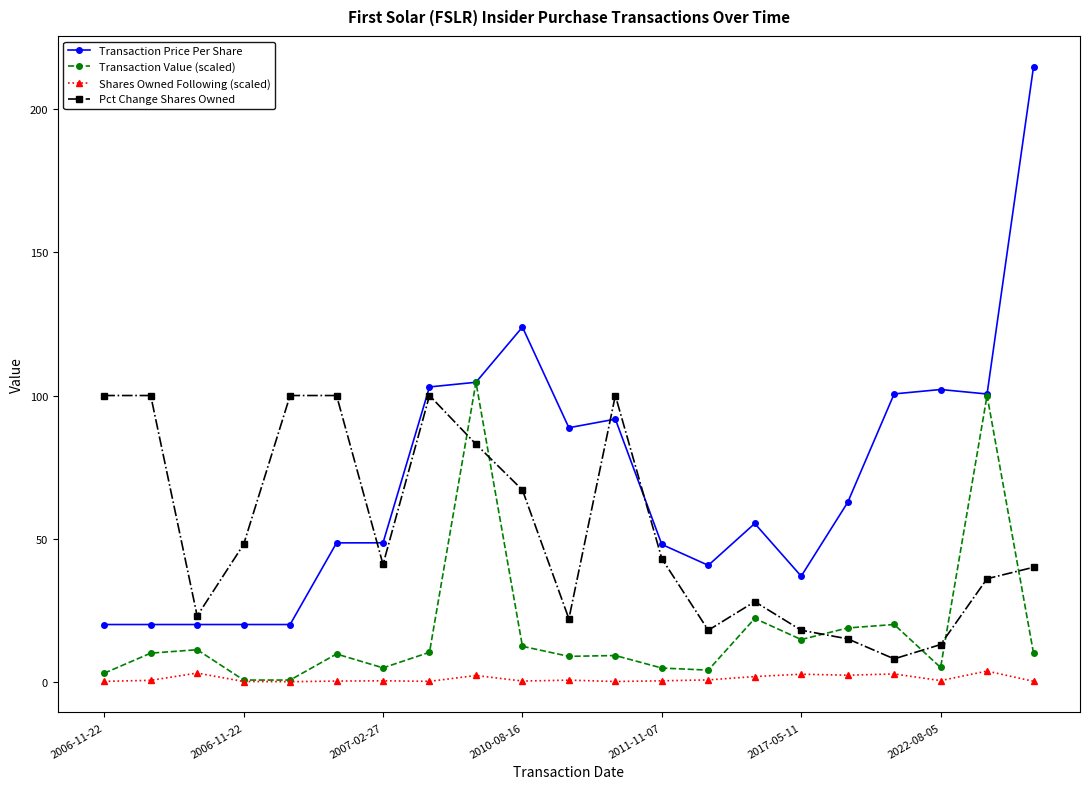

True or false: Pct Change Shares Owned has more than 1 interior local peaks.

True